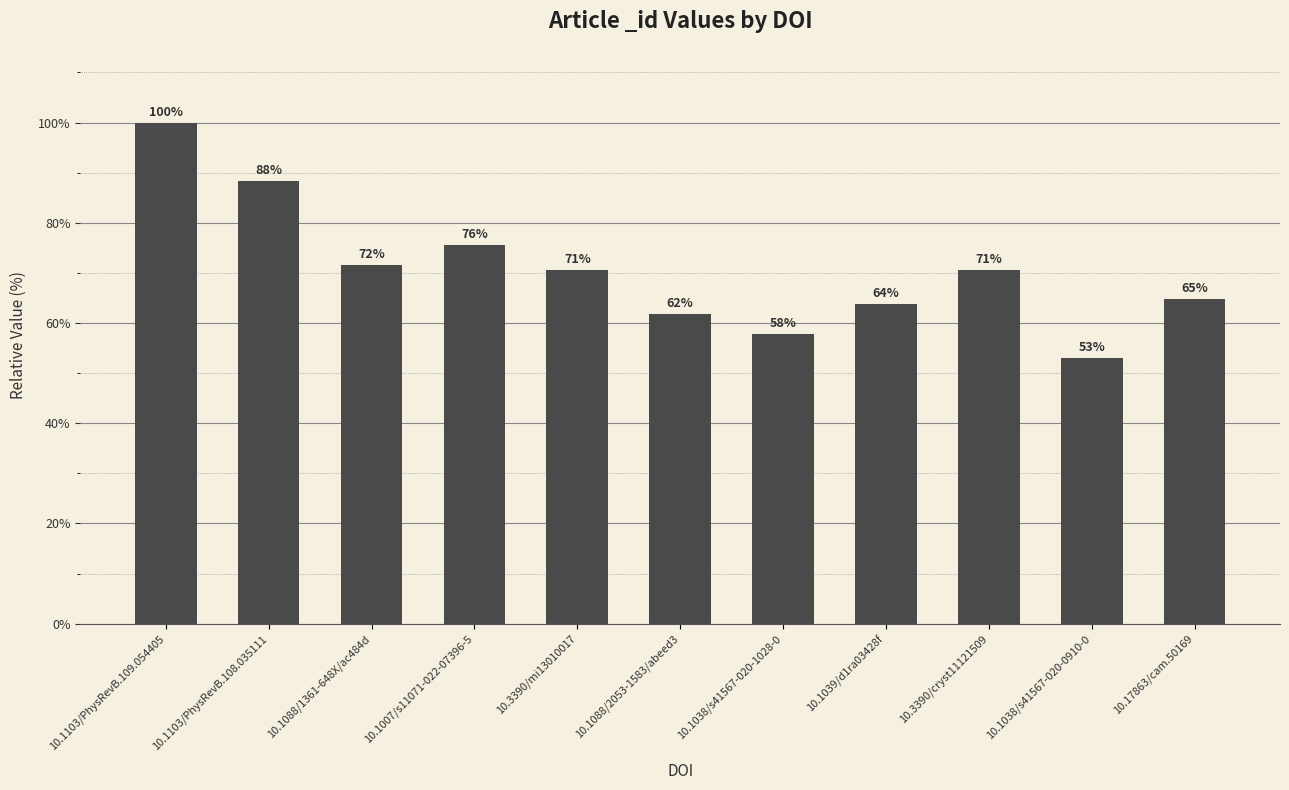

The value at 10.1088/1361-648X/ac484d is 71.6. True or false?

True